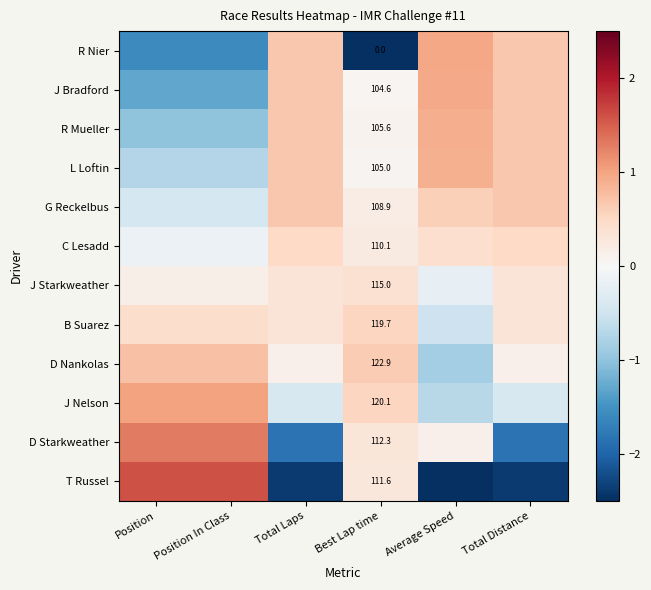

Rank the series at Best Lap time from lowest to highest value.

R Nier, J Bradford, L Loftin, R Mueller, G Reckelbus, C Lesadd, T Russel, D Starkweather, J Starkweather, B Suarez, J Nelson, D Nankolas